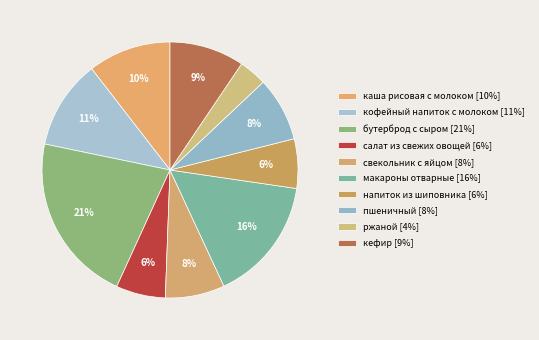

True or false: напиток из шиповника accounts for 6% of the total.

True